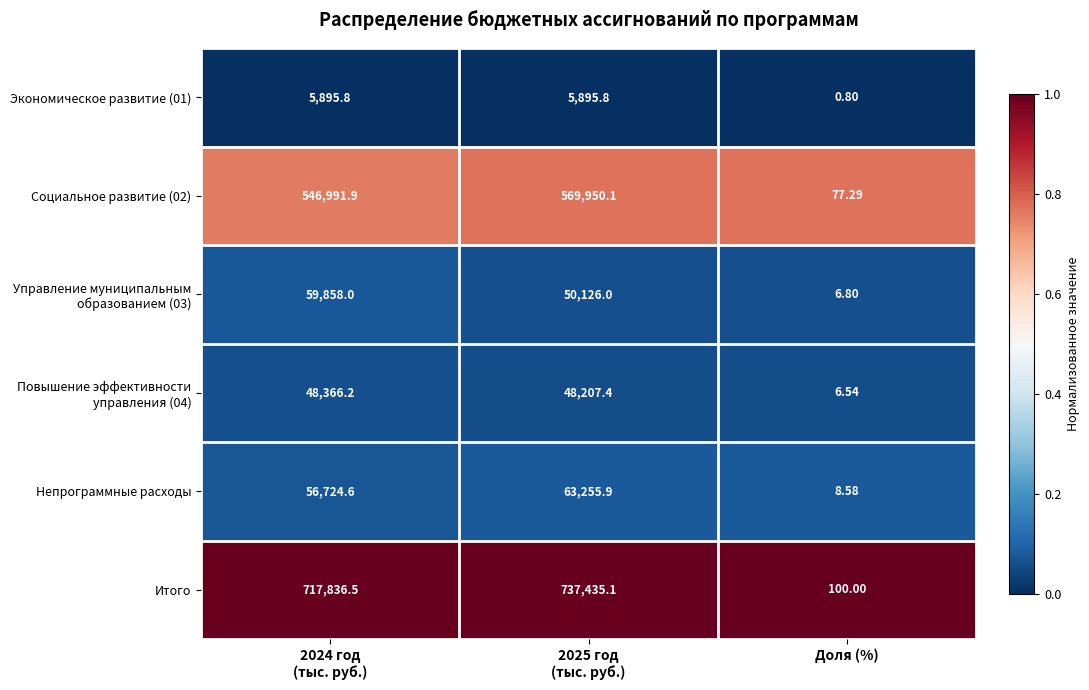

Between 2024 год
(тыс. руб.) and 2025 год
(тыс. руб.), which series saw the biggest shift?

Социальное развитие (02)